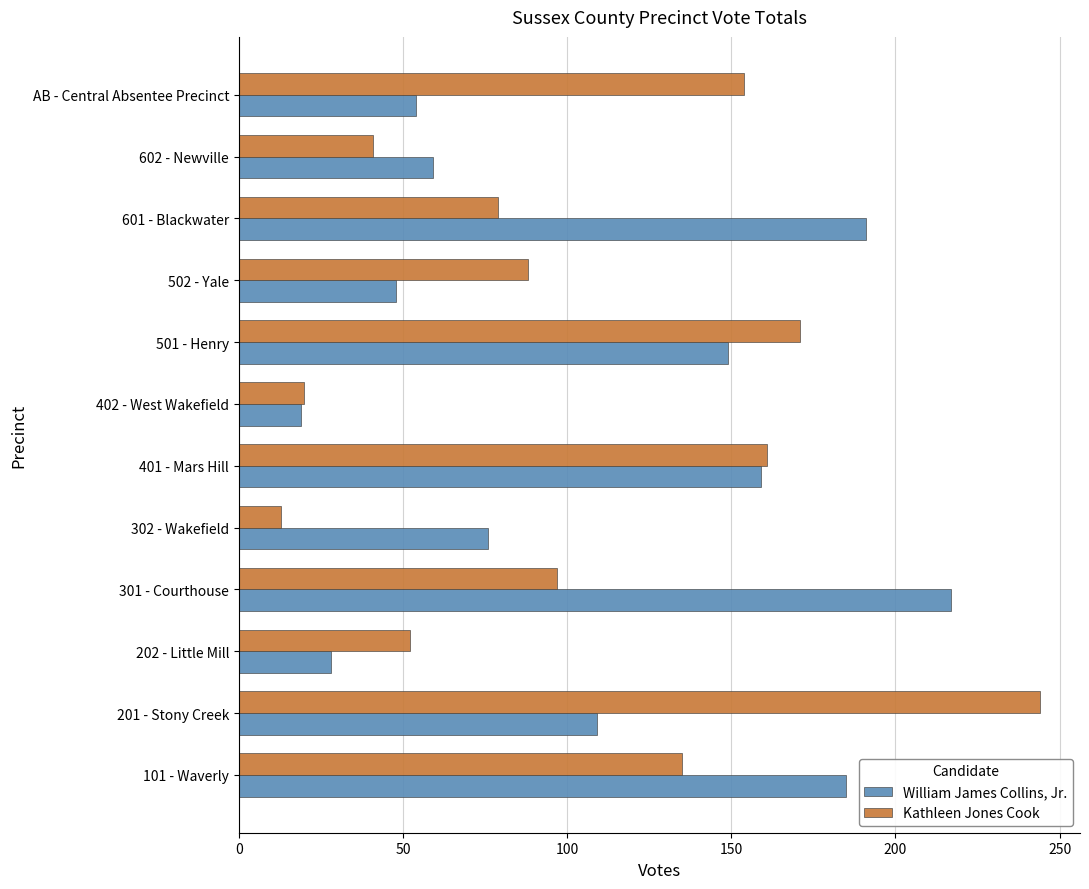

What is the difference between the maximum and minimum values in the Kathleen Jones Cook series?

231